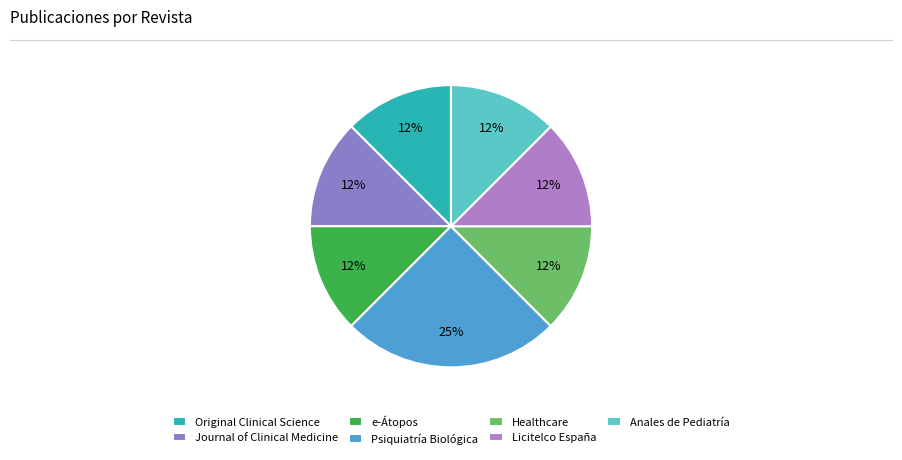

How many slices are in this pie chart?

7